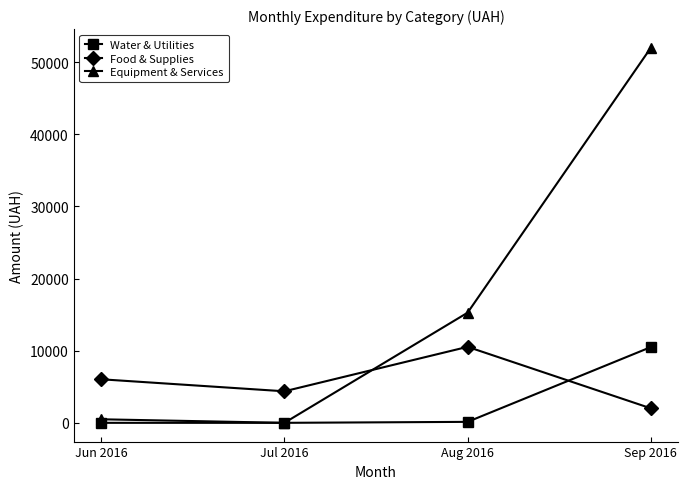

What is the label of the 1st point from the right?

Sep 2016